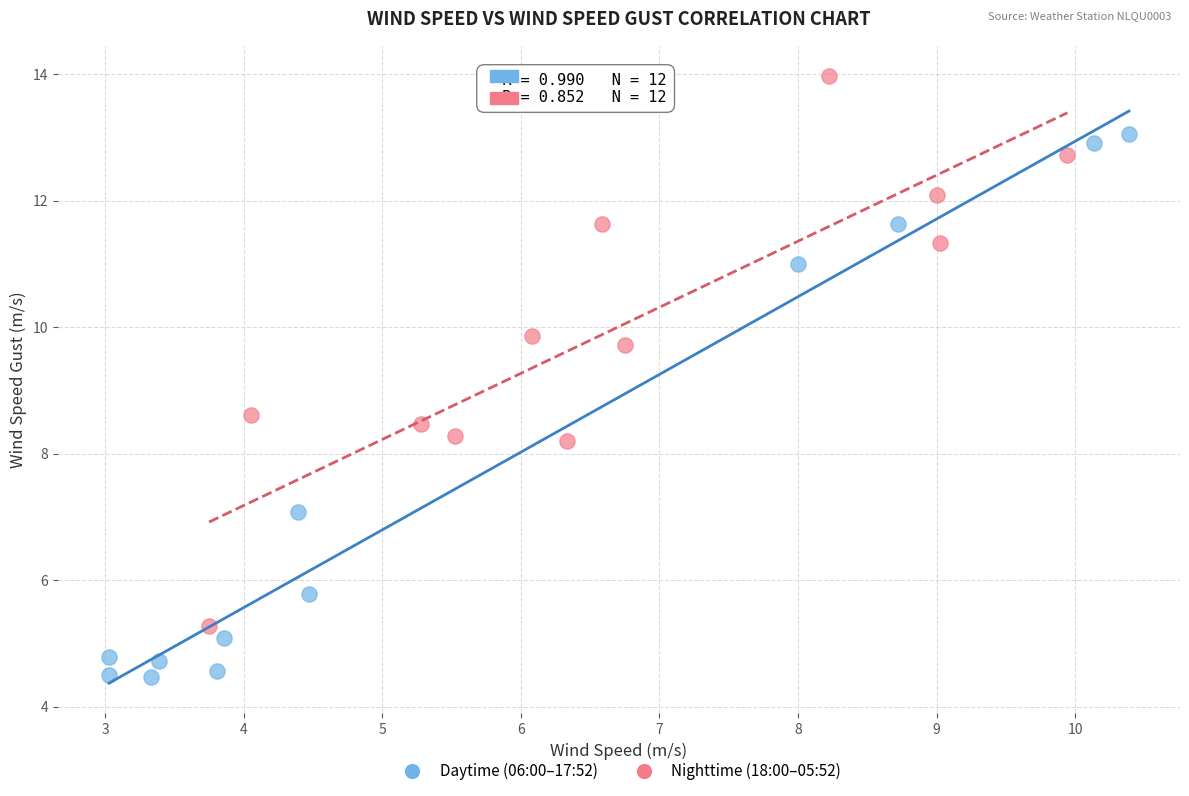

Which series contains the lowest Y value?

Daytime (06:00–17:52)